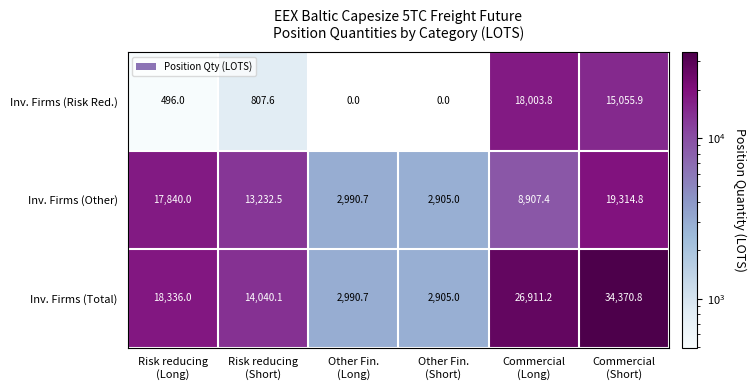

Which series has the largest total across all categories?

Inv. Firms (Total)